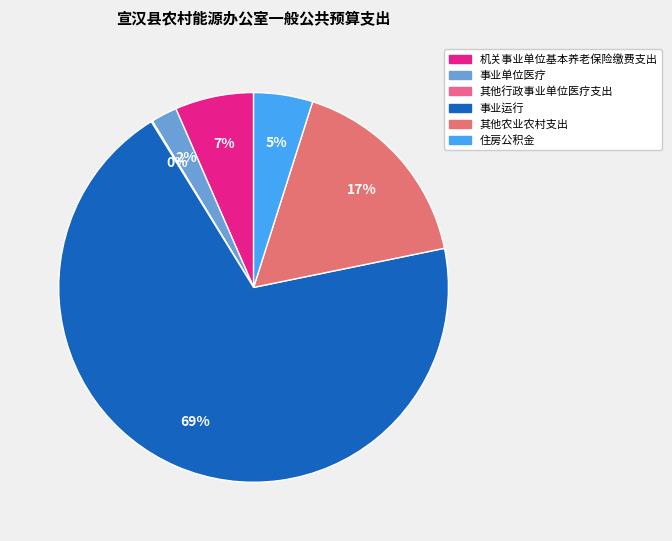

Which slice represents more than half of the pie?

事业运行